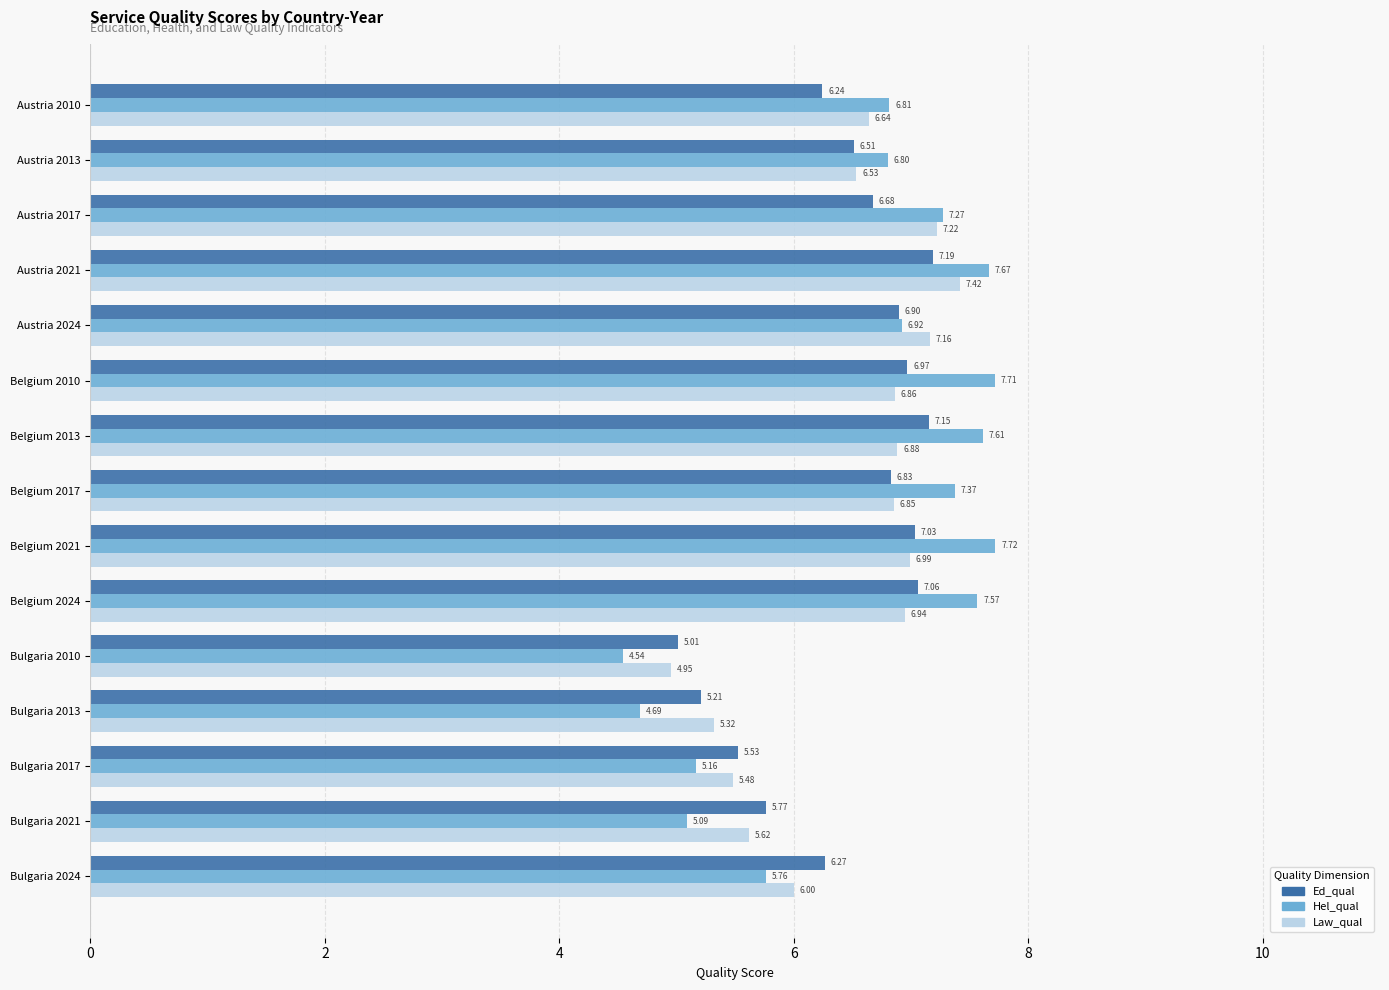

At which category is the sum across all series the highest?

Austria 2021